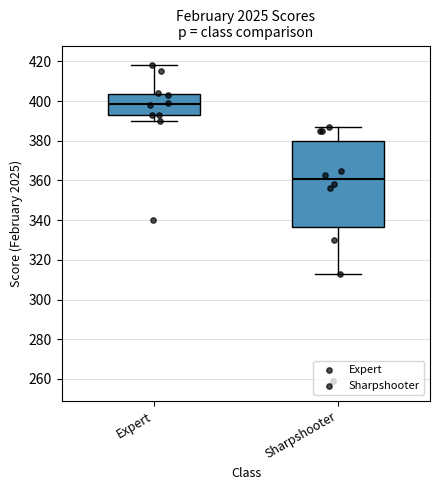

Where is the upper edge of the box for Expert on the y-axis? The values are not printed on the chart, so give them approximately, as read against the axis.

404